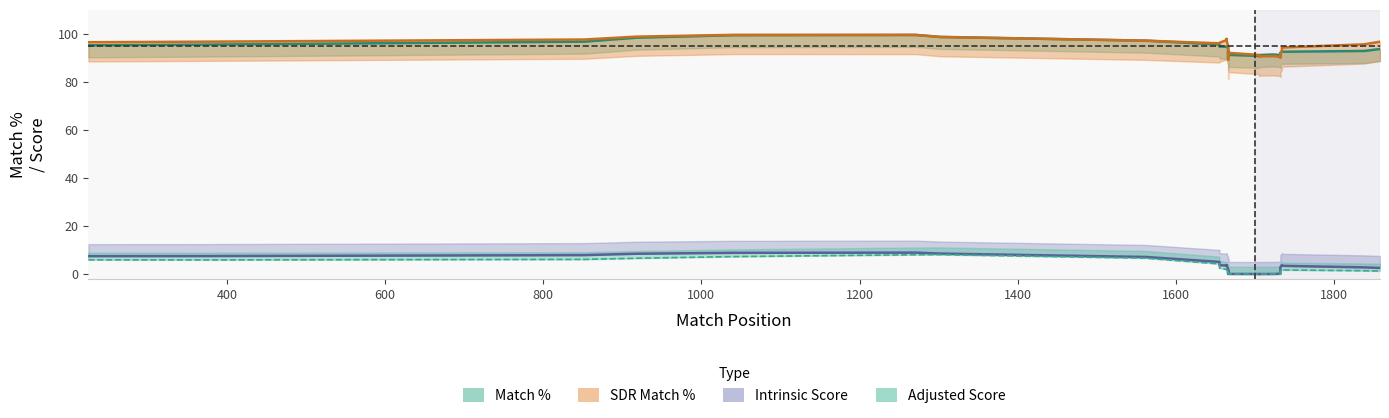

In Adjusted Score, how many points are lower than both neighbors (excluding endpoints)?

3